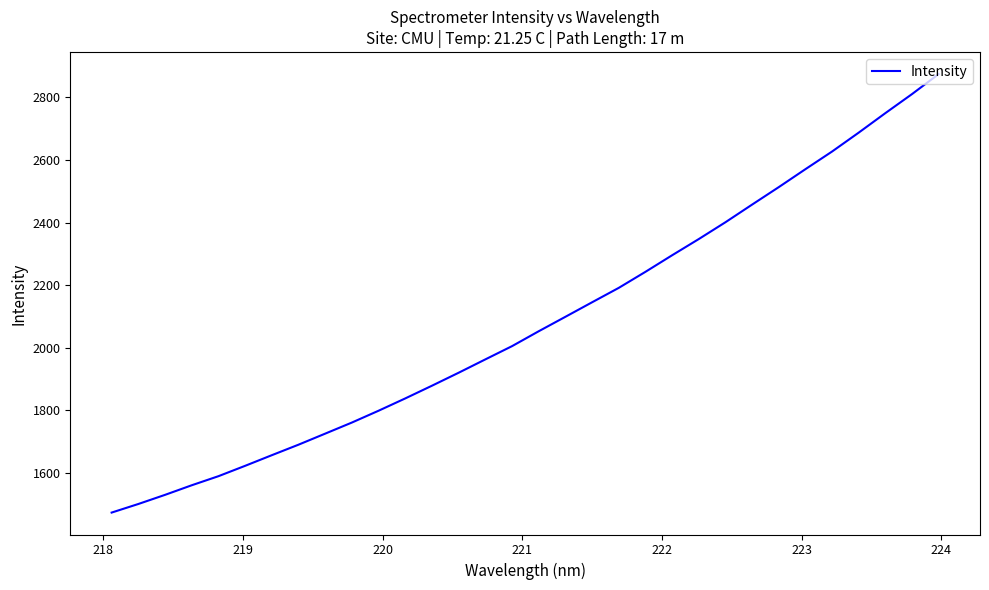

What is the smallest value displayed?

1472.6